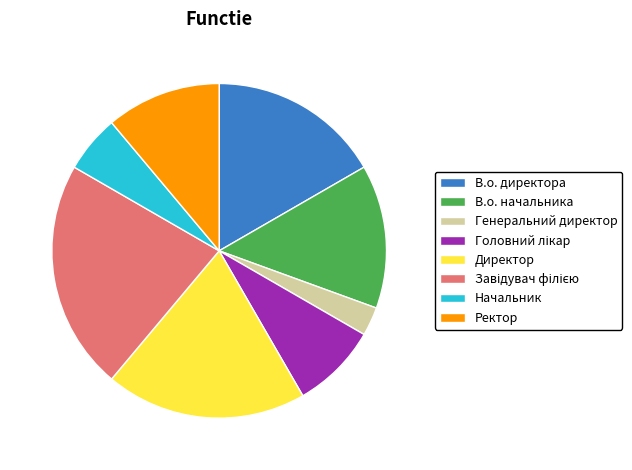

Does Начальник account for over 50% of the chart?

No